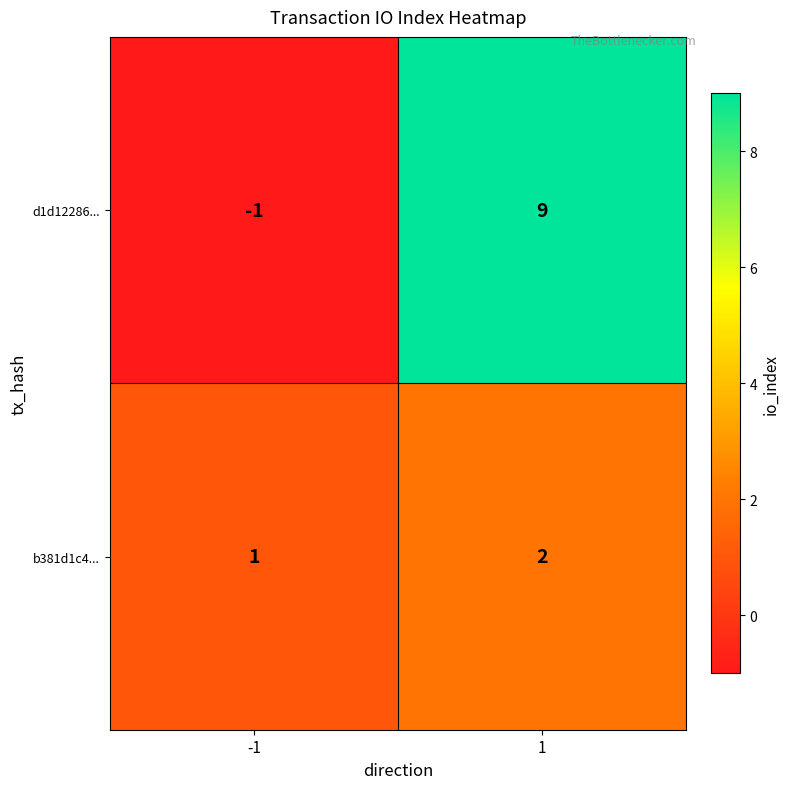

List the series in order of their overall mean, highest first.

d1d12286..., b381d1c4...